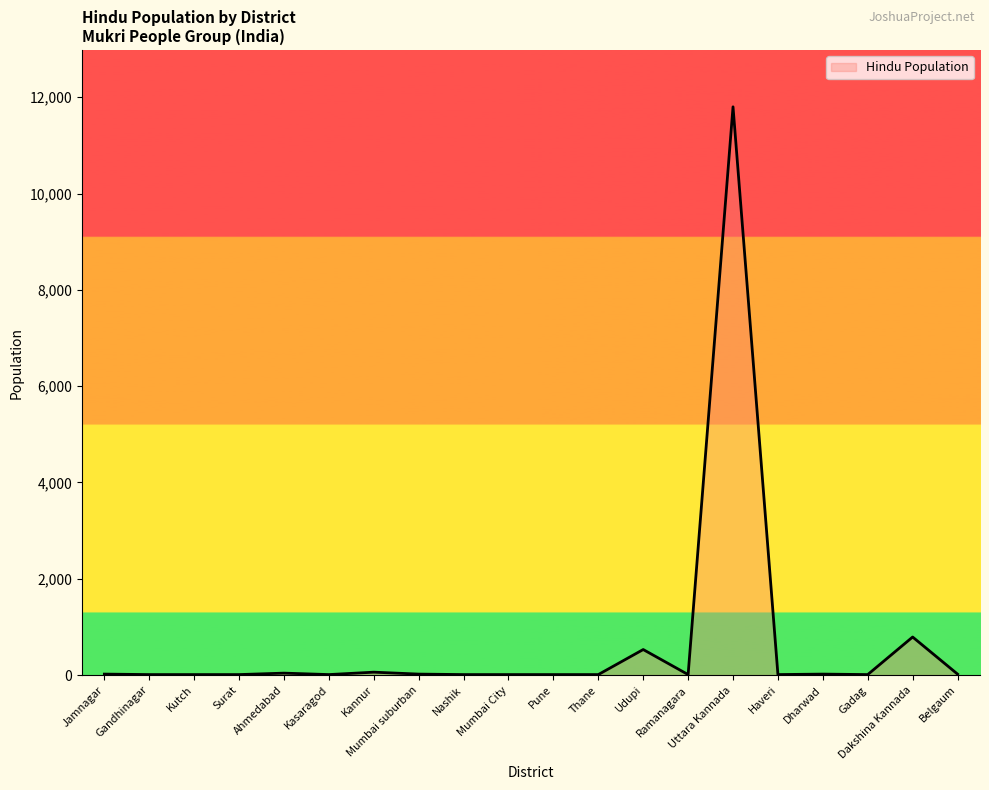

What is the minimum value shown in the chart?

10